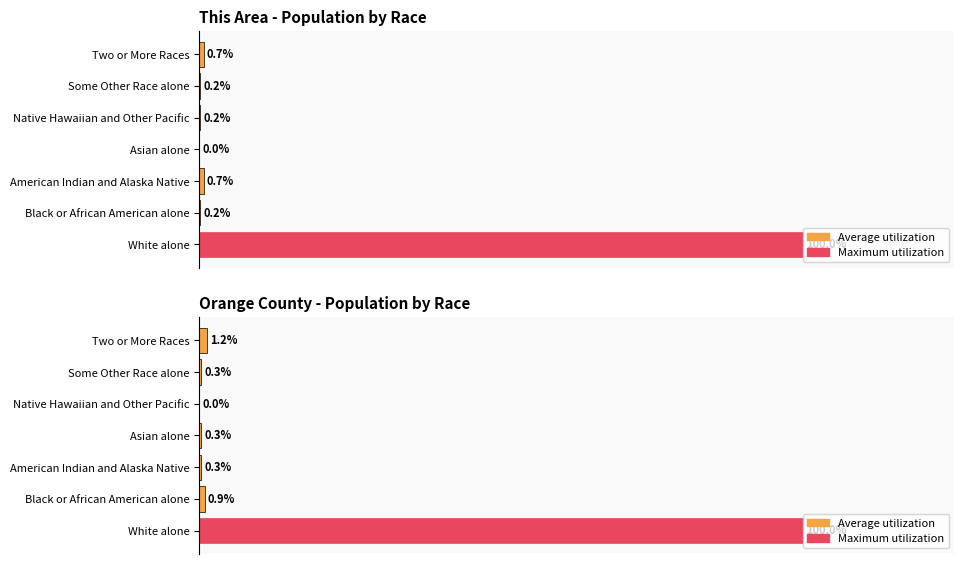

Is it true that Orange County equals 32.9 at White alone?

False